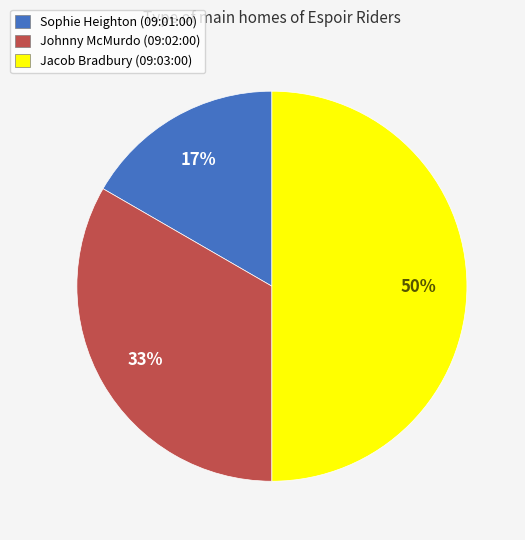

Which category has the smallest portion of the pie?

Sophie Heighton (09:01:00)